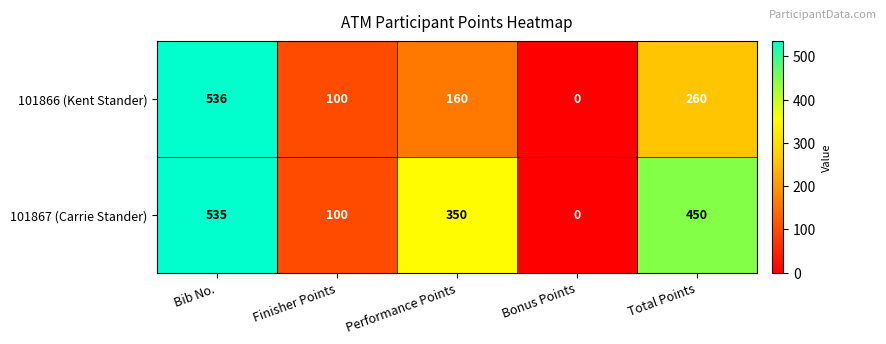

Is it true that 101867 (Carrie Stander) equals 450 at Total Points?

True